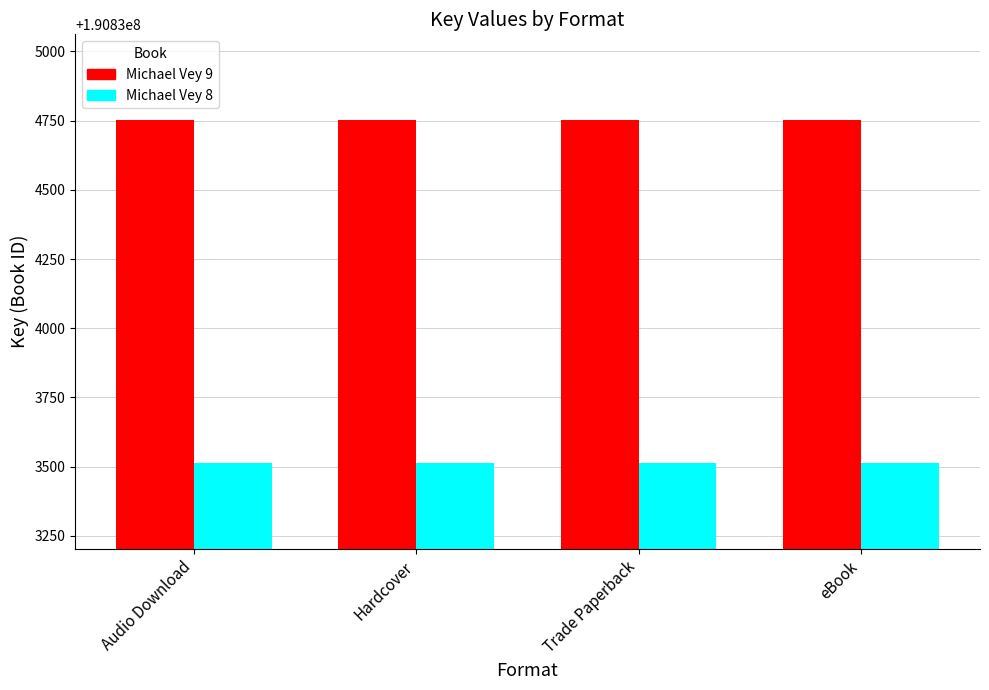

At how many categories does at least one series exceed 190834683?

4